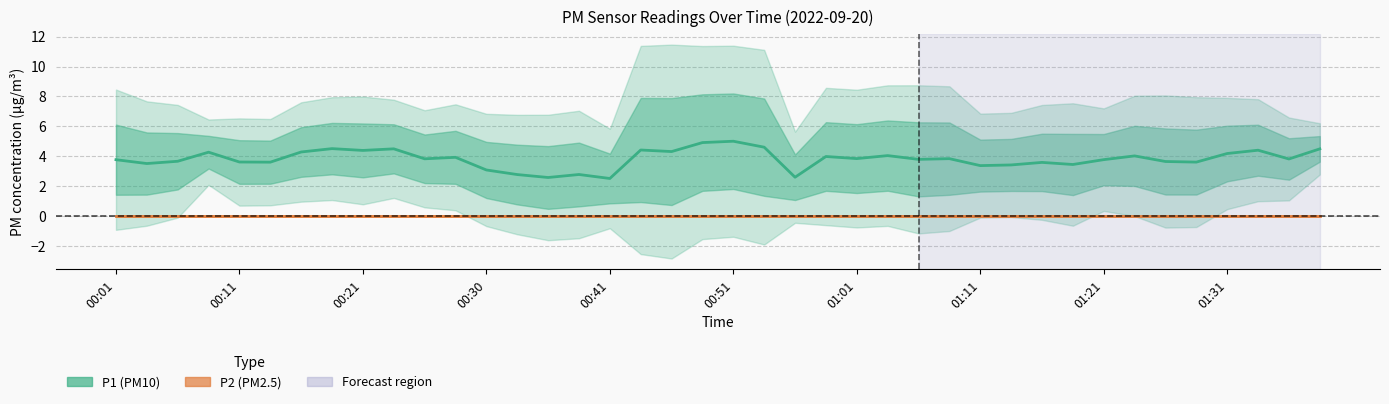

Does the chart display data point markers on the line(s)?

No